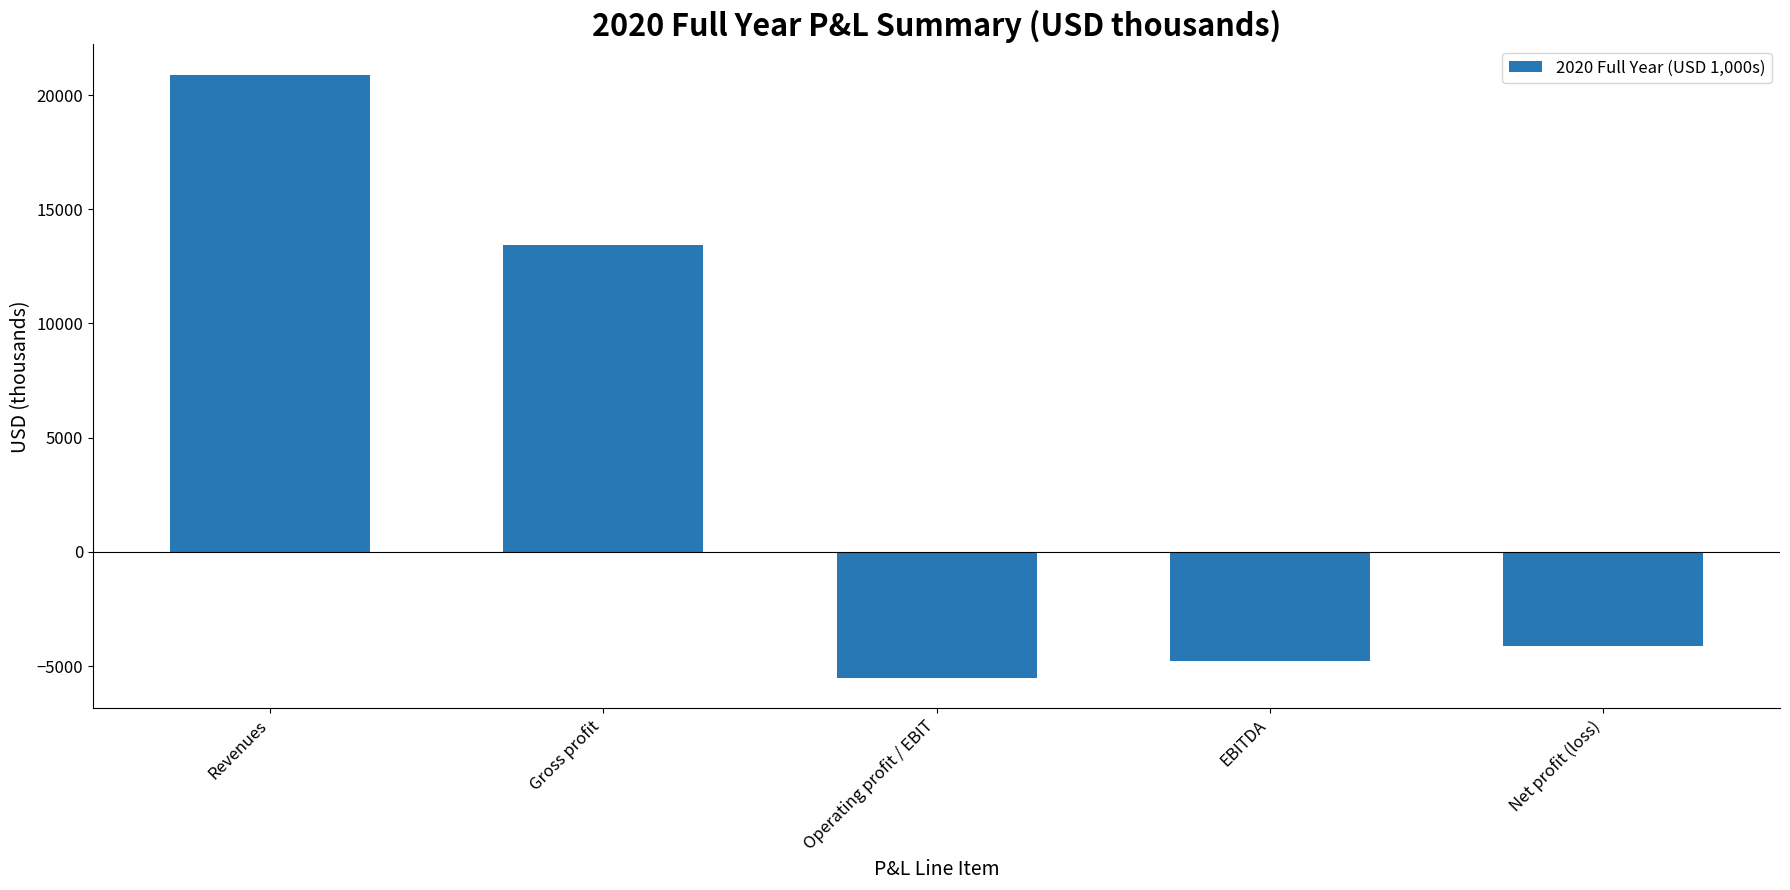

How many bars are there in total?

5